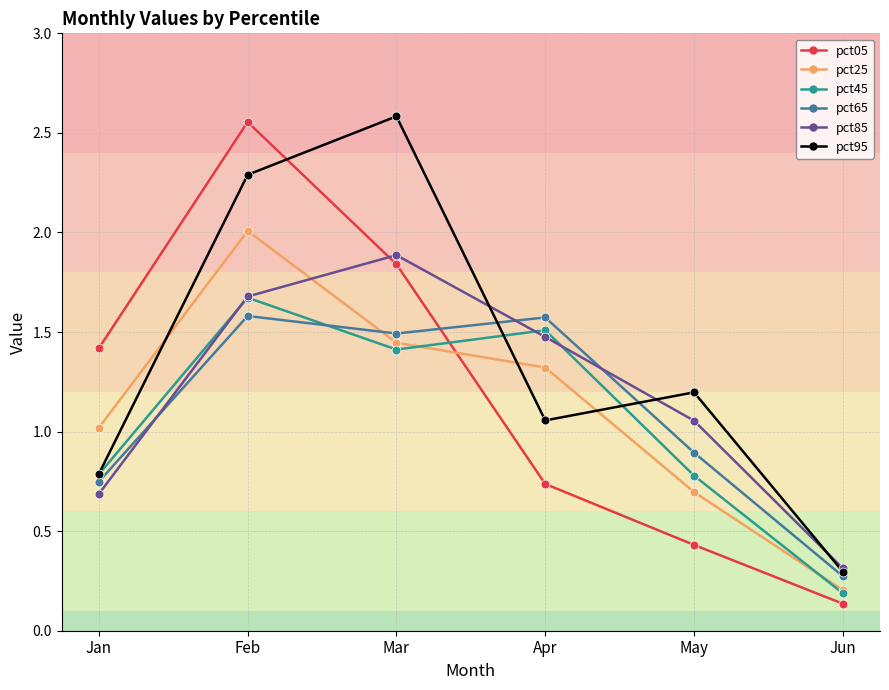

At which category is the sum across all series the highest?

Feb